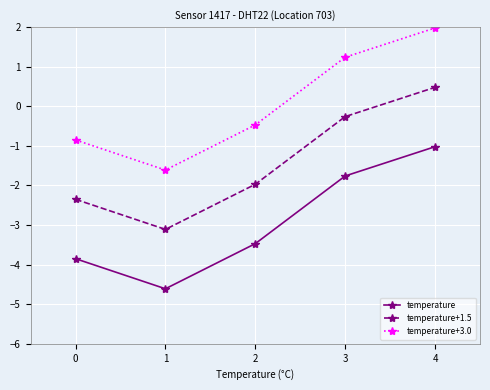

Read the temperature+3.0 value at 0.

-0.8